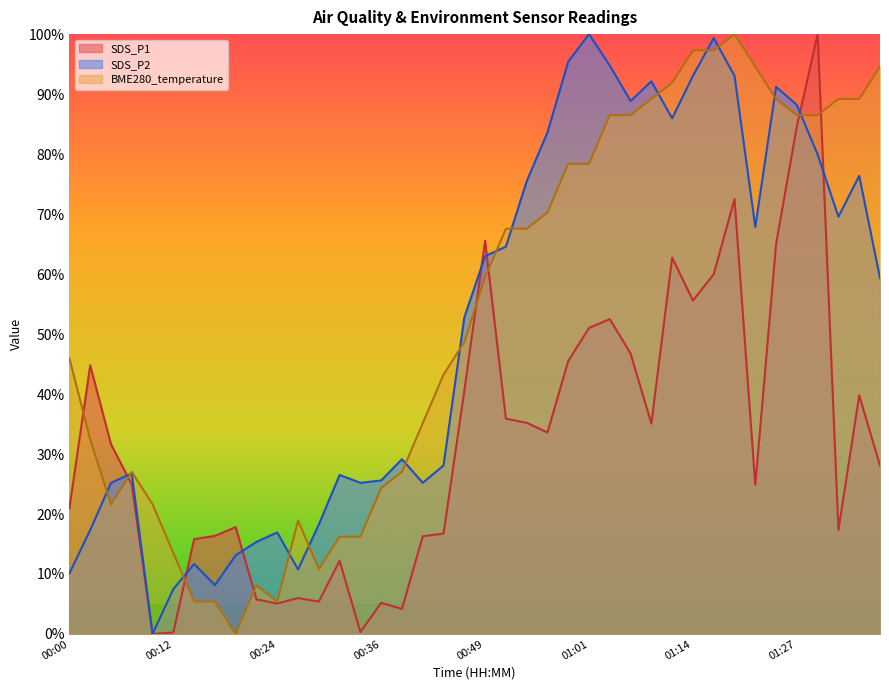

The value of BME280_temperature at 01:06 is 40.6. True or false?

False